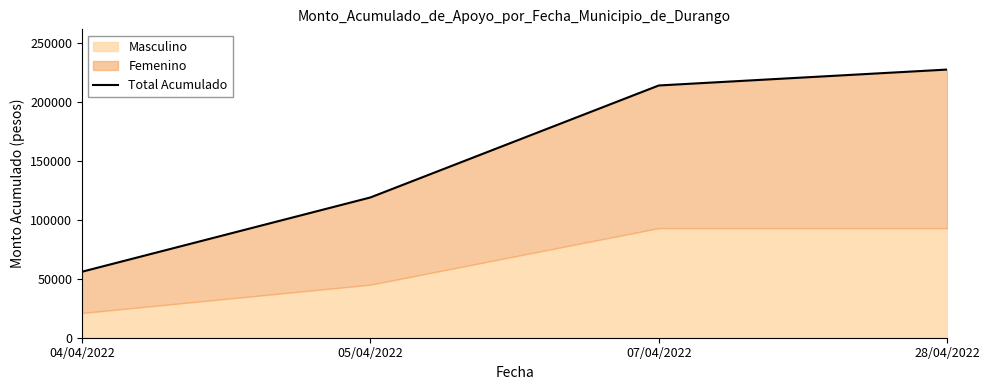

Which has a higher value, 07/04/2022 or 05/04/2022?

07/04/2022